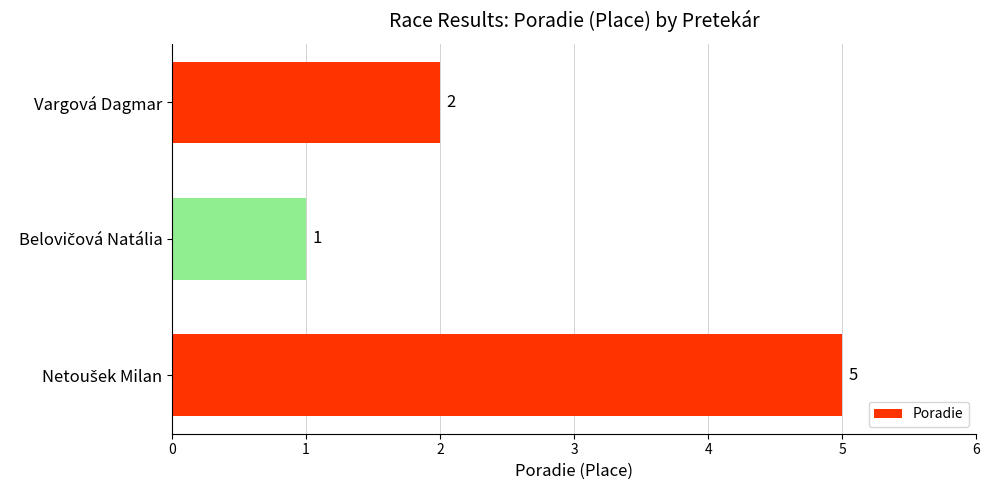

Reading bottom to top, what are all the values shown in this chart?

5	1	2